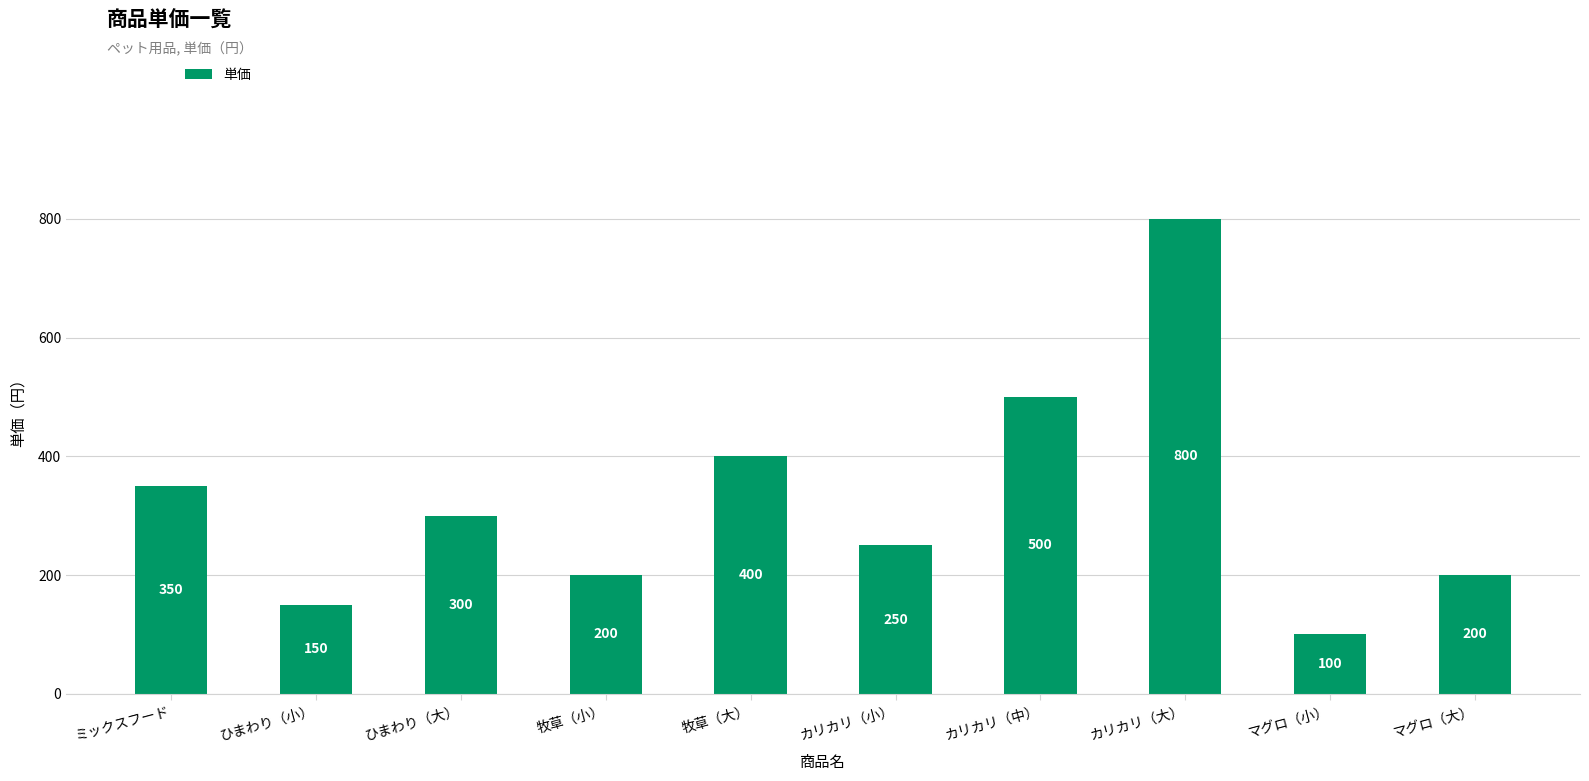

Approximately how many times larger is the value at ミックスフード compared to カリカリ（中）?

0.7